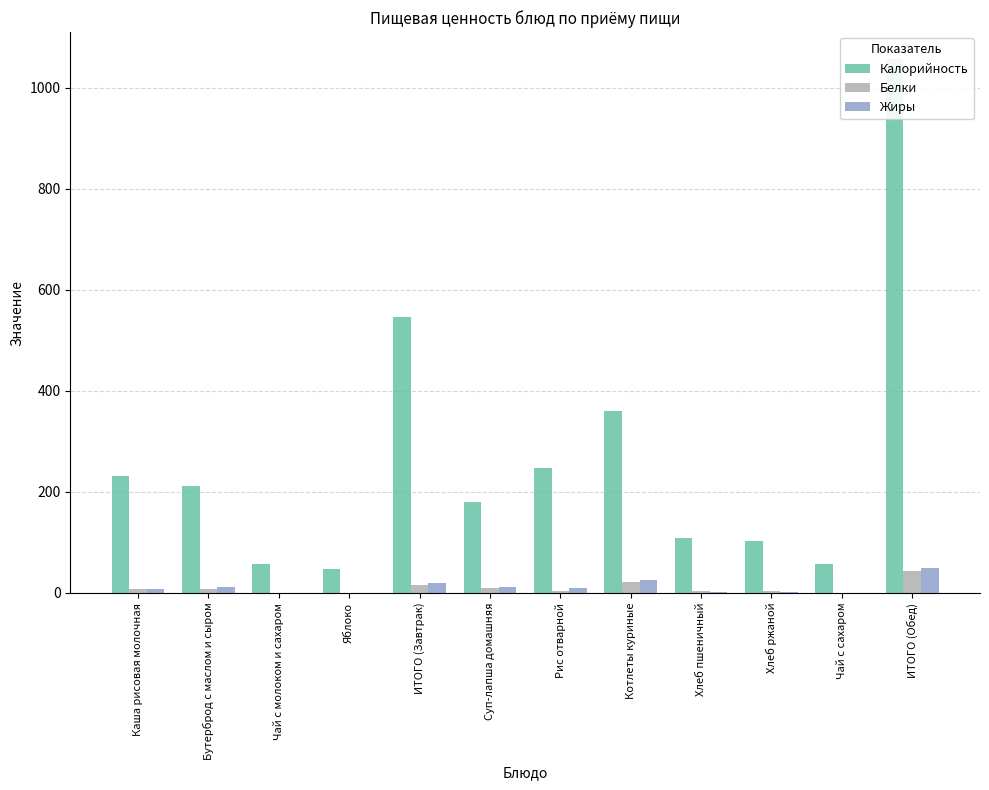

Reading left to right, transcribe all the data shown in this chart.

Калорийность: Каша рисовая молочная=231.4	Бутерброд с маслом и сыром=212.1	Чай с молоком и сахаром=56.8	Яблоко=47.0	ИТОГО (Завтрак)=547.4	Суп-лапша домашняя=179.9	Рис отварной=247.0	Котлеты куриные=360.9	Хлеб пшеничный=109.6	Хлеб ржаной=103.6	Чай с сахаром=56.8	ИТОГО (Обед)=1057.8
Белки: Каша рисовая молочная=7.6	Бутерброд с маслом и сыром=7.8	Чай с молоком и сахаром=0.2	Яблоко=0.4	ИТОГО (Завтрак)=16.0	Суп-лапша домашняя=9.8	Рис отварной=3.6	Котлеты куриные=22.3	Хлеб пшеничный=4.3	Хлеб ржаной=3.4	Чай с сахаром=0.2	ИТОГО (Обед)=43.5
Жиры: Каша рисовая молочная=7.5	Бутерброд с маслом и сыром=12.0	Чай с молоком и сахаром=0.0	Яблоко=0.4	ИТОГО (Завтрак)=19.9	Суп-лапша домашняя=11.0	Рис отварной=9.4	Котлеты куриные=26.1	Хлеб пшеничный=1.8	Хлеб ржаной=1.3	Чай с сахаром=0.0	ИТОГО (Обед)=49.7